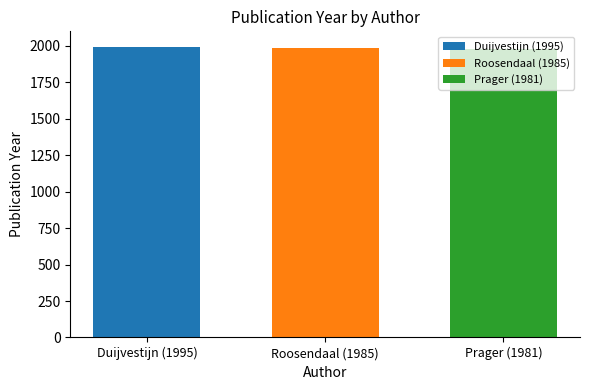

Which series has the largest range (max minus min)?

Duijvestijn (1995)